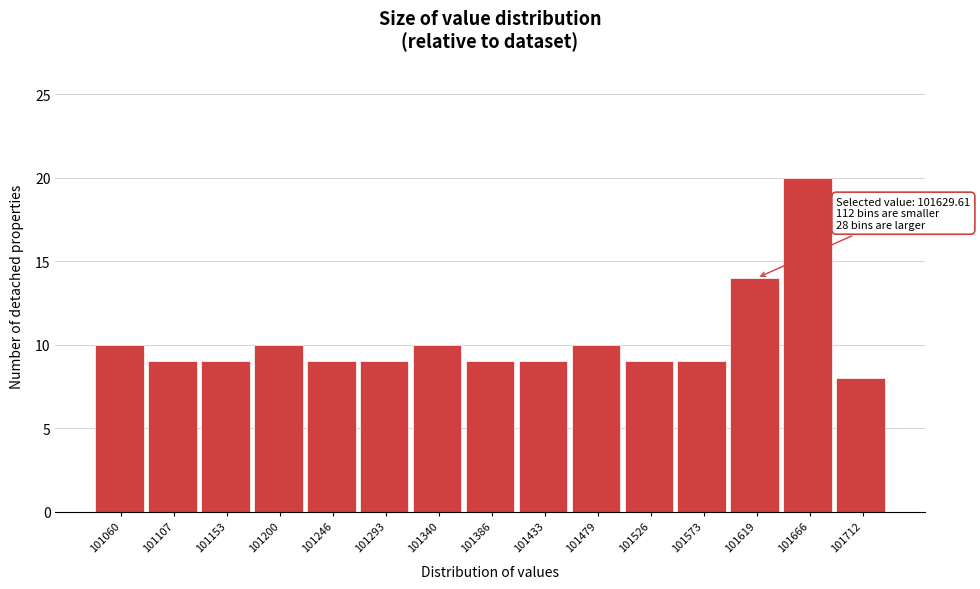

Reading left to right, transcribe all the data shown in this chart.

101060=10	101107=9	101153=9	101200=10	101246=9	101293=9	101340=10	101386=9	101433=9	101479=10	101526=9	101573=9	101619=14	101666=20	101712=8